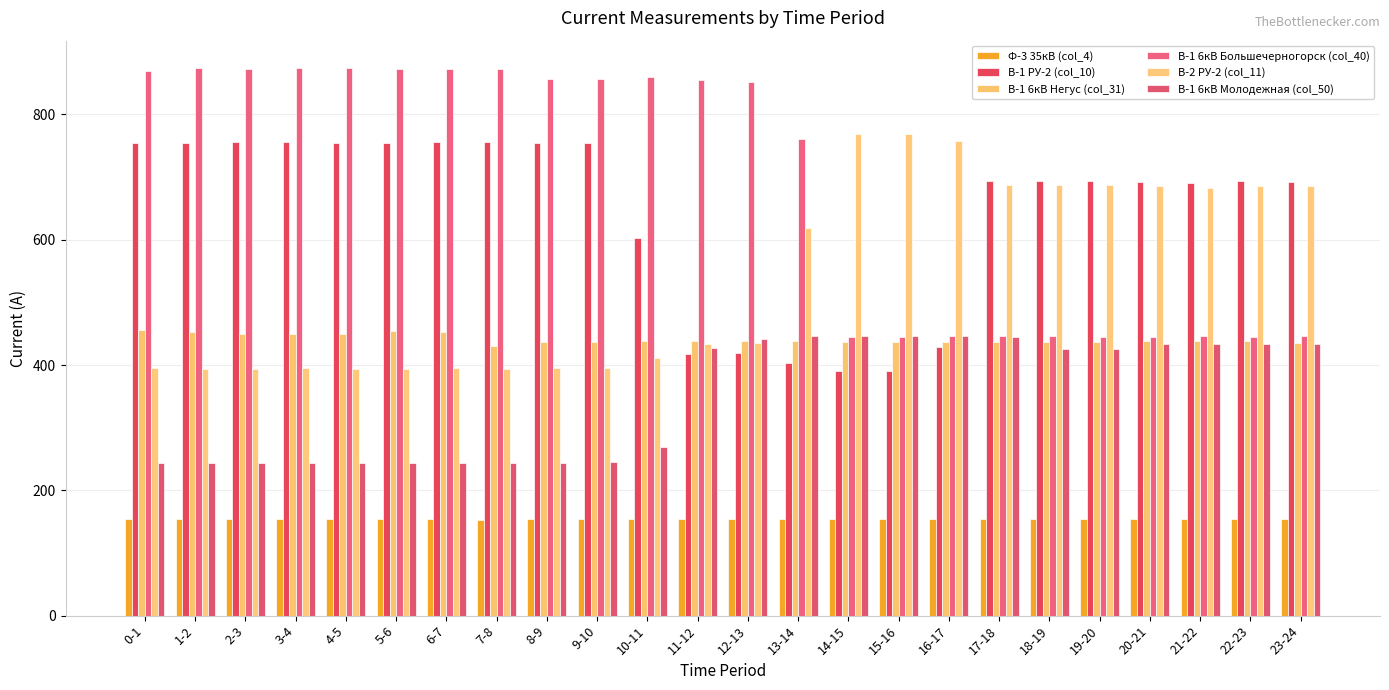

Which label corresponds to the largest value in the chart?

1-2